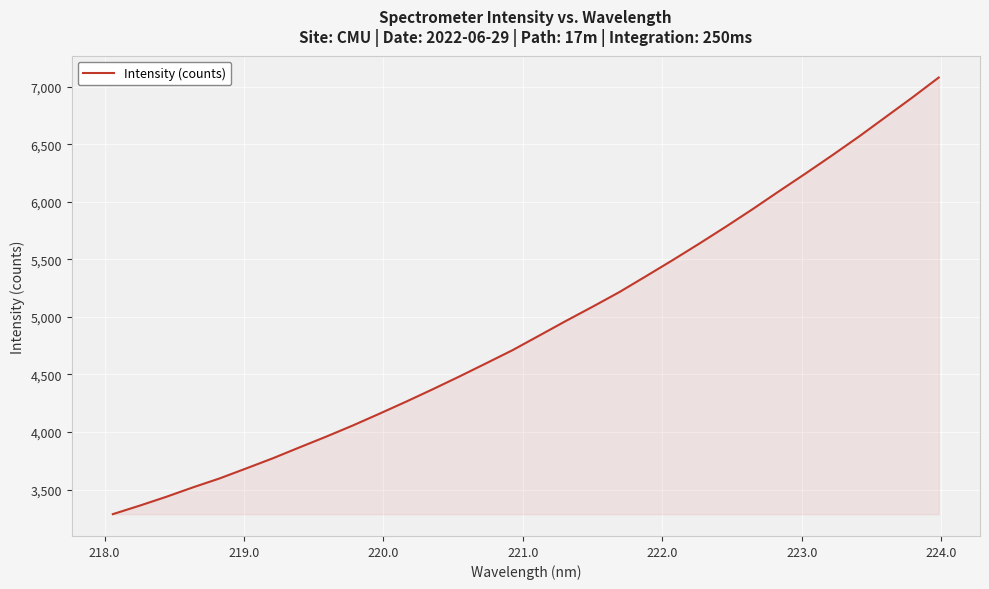

What is the difference between the maximum and minimum values?

3794.4